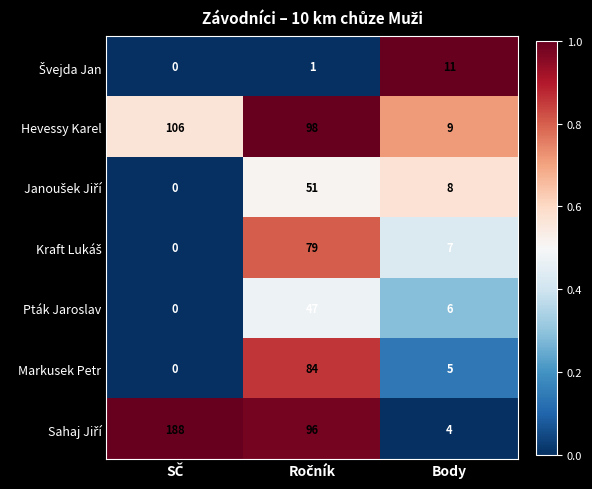

What is the greatest value displayed?

188